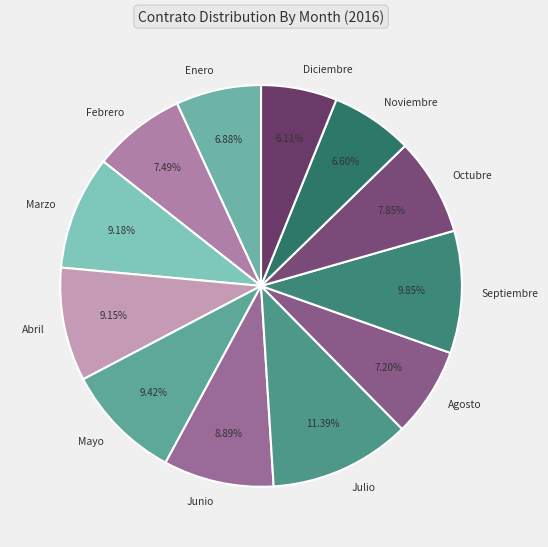

Combined, do Noviembre and Enero account for over 50%?

No